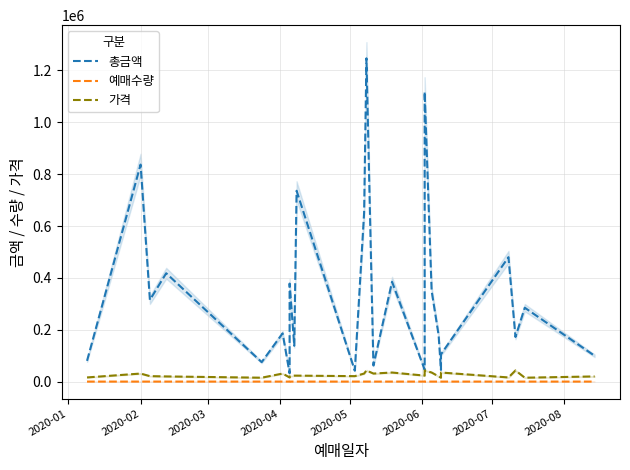

In 가격, how many points are lower than both neighbors (excluding endpoints)?

8